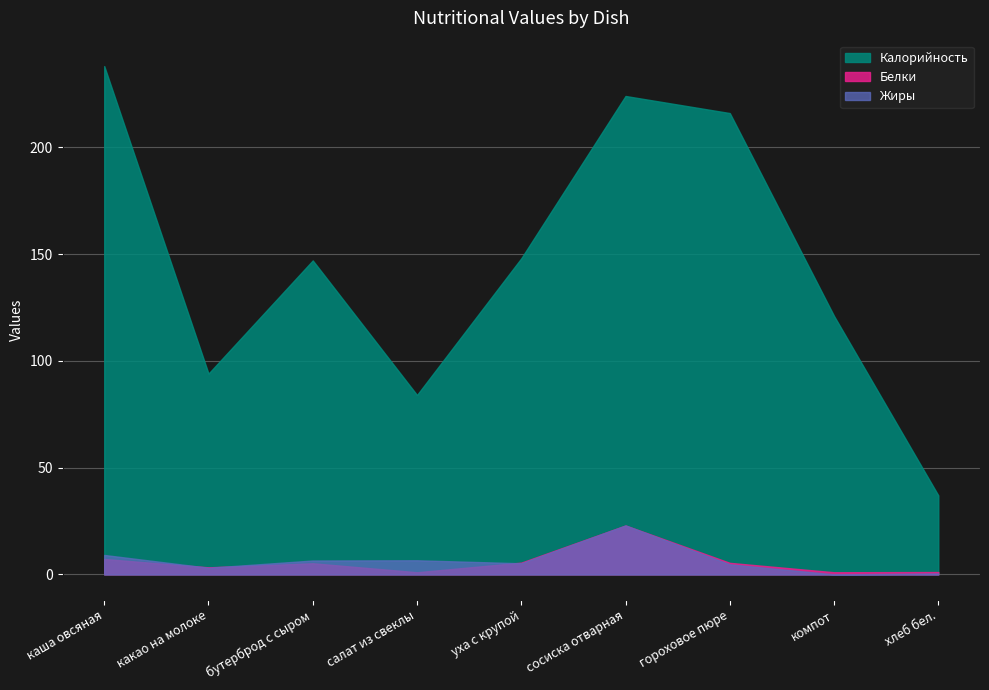

At which category is the sum across all series the highest?

сосиска отварная